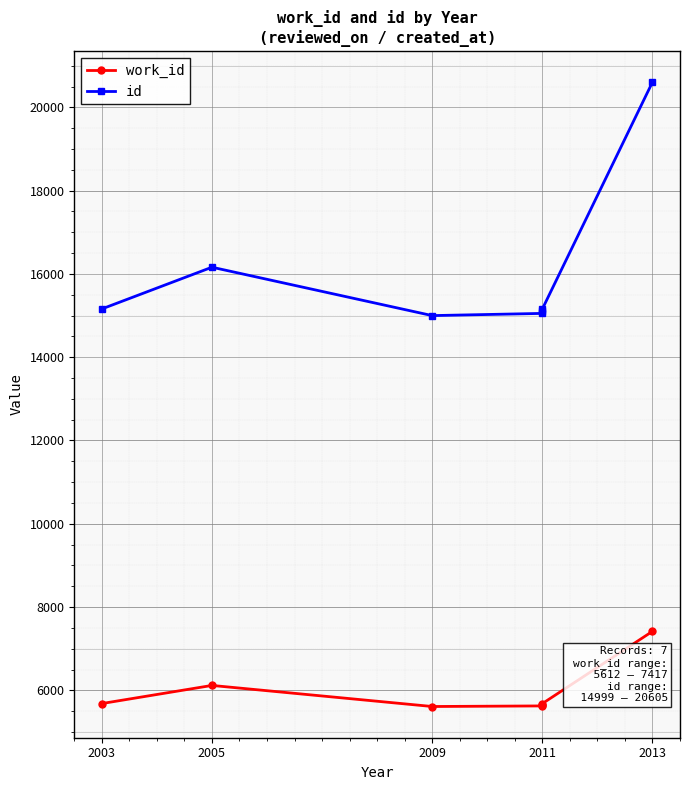

Does the chart display data point markers on the line(s)?

Yes